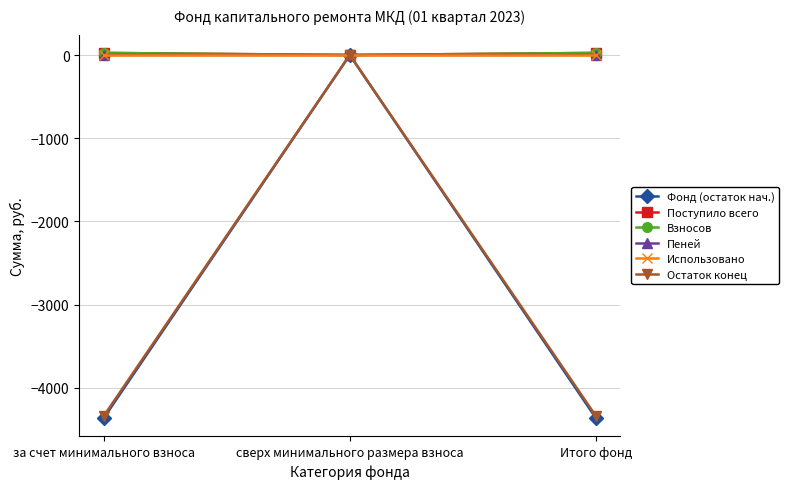

Which series changed the most between сверх минимального размера взноса and Итого фонд?

Фонд (остаток нач.)